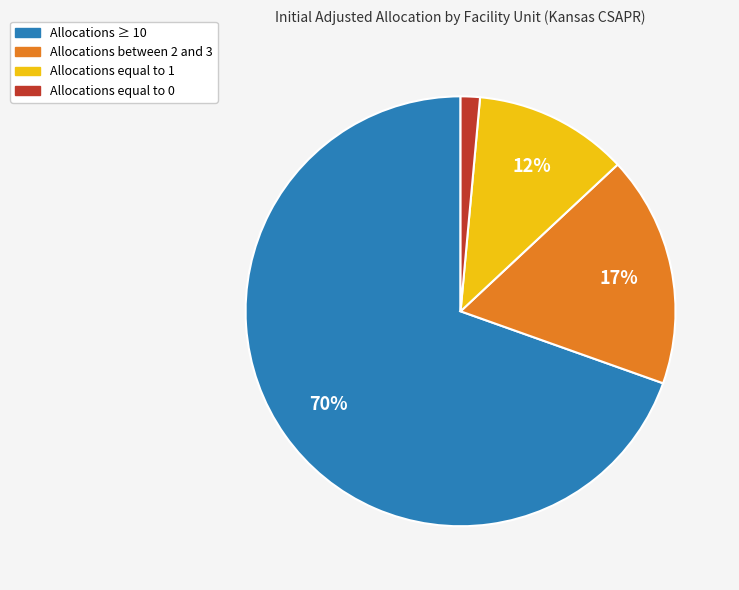

How many segments does this pie chart have?

4